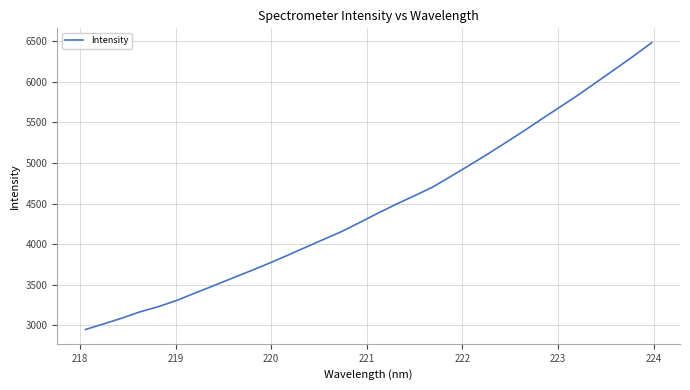

What is the maximum value shown in the chart?

6481.1